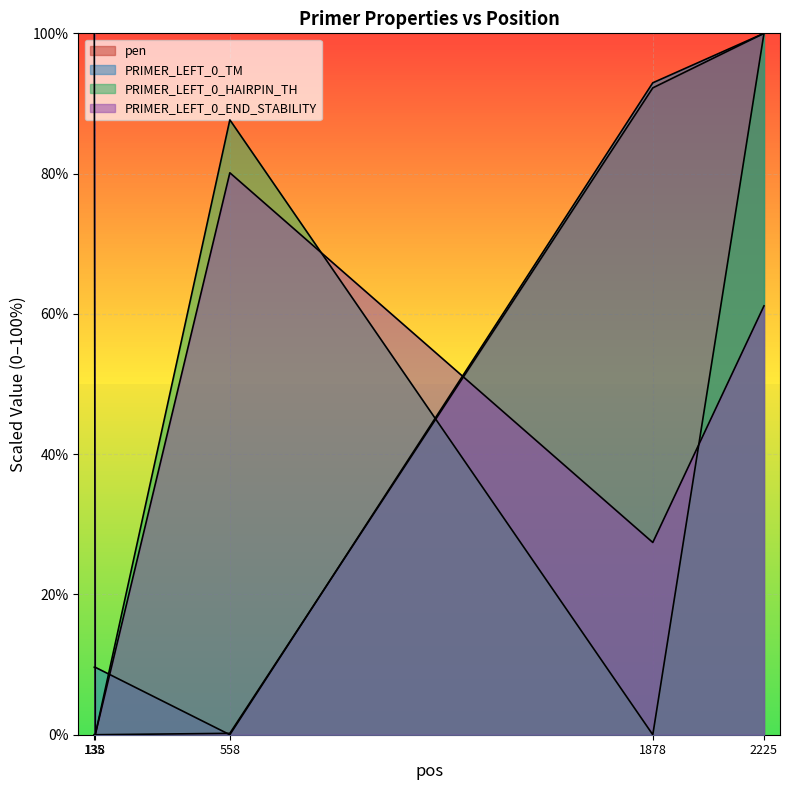

Where is pen nearest to the value 50?

1878